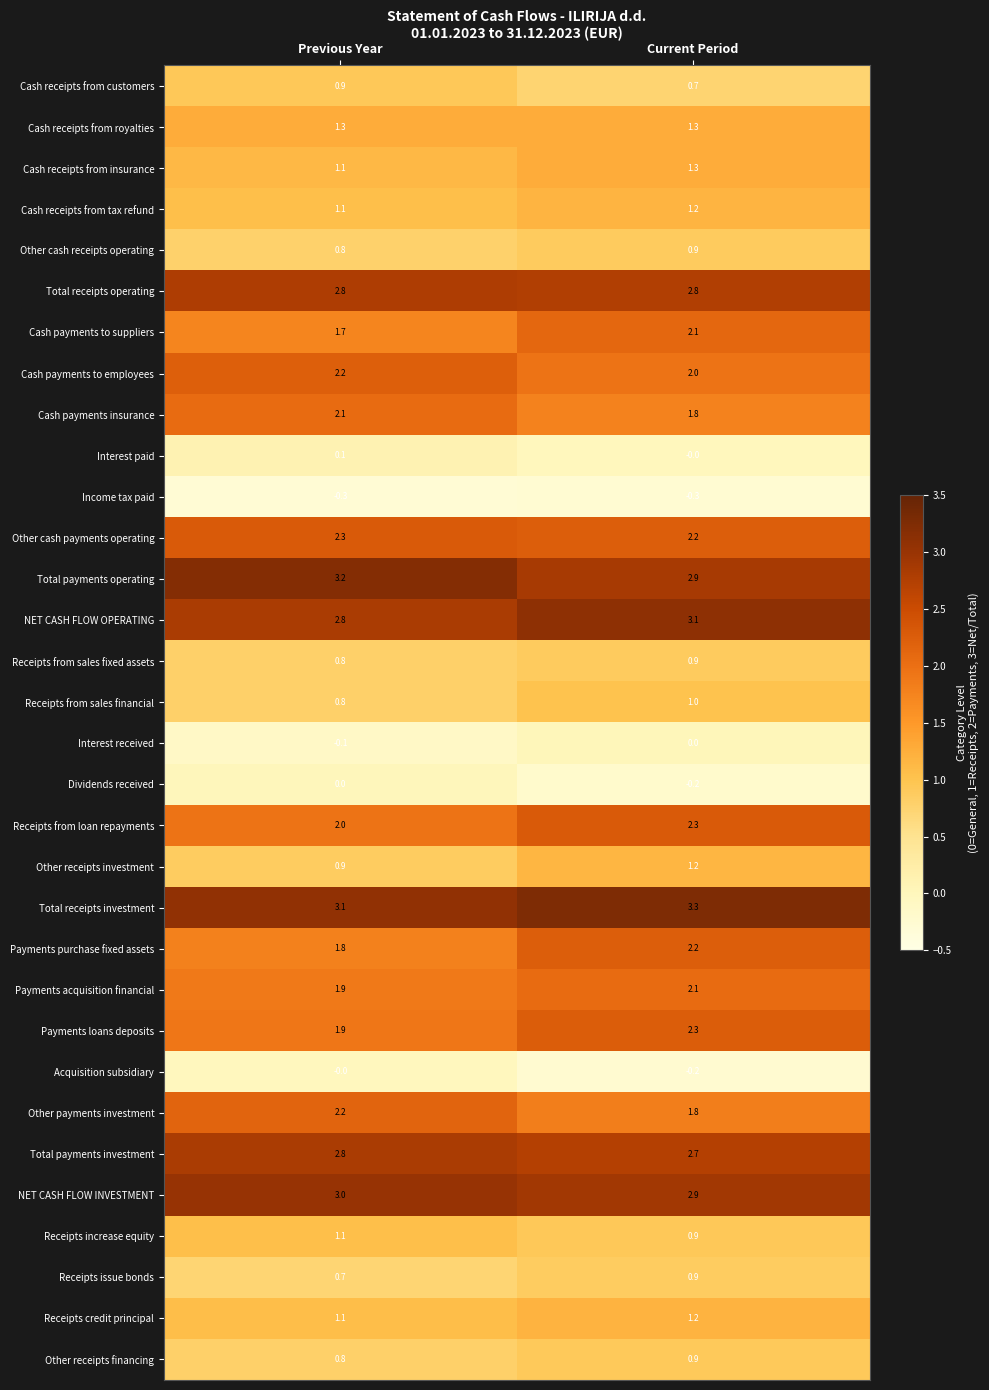

What is the spread (max minus min) of values at Current Period?

3.6